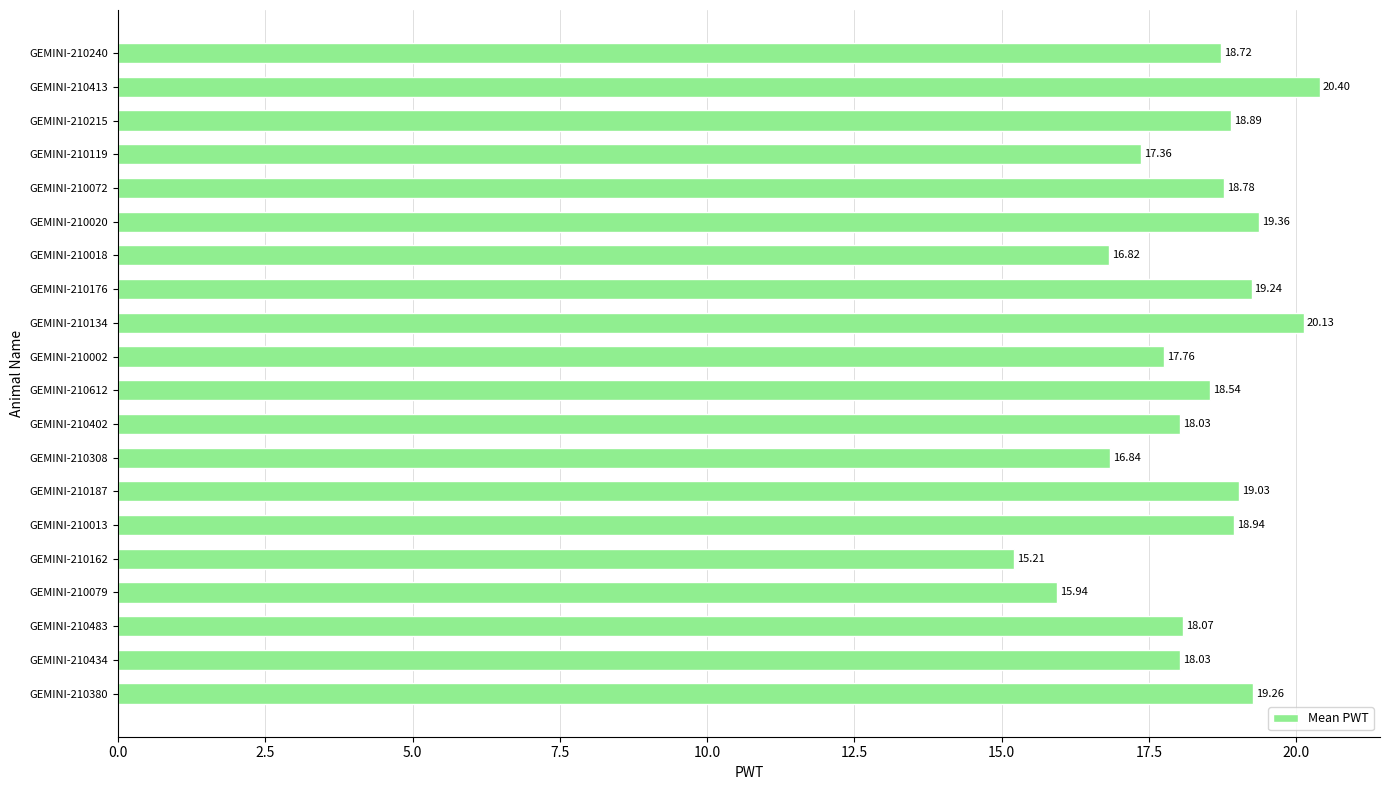

Between GEMINI-210413 and GEMINI-210402, which is larger?

GEMINI-210413